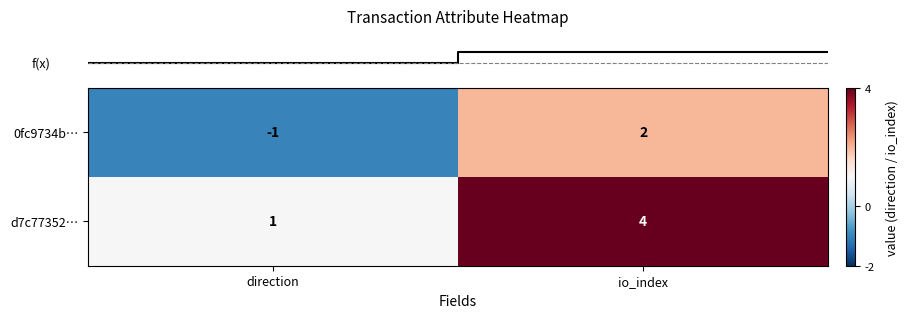

The value of d7c77352… at io_index is 4. True or false?

True